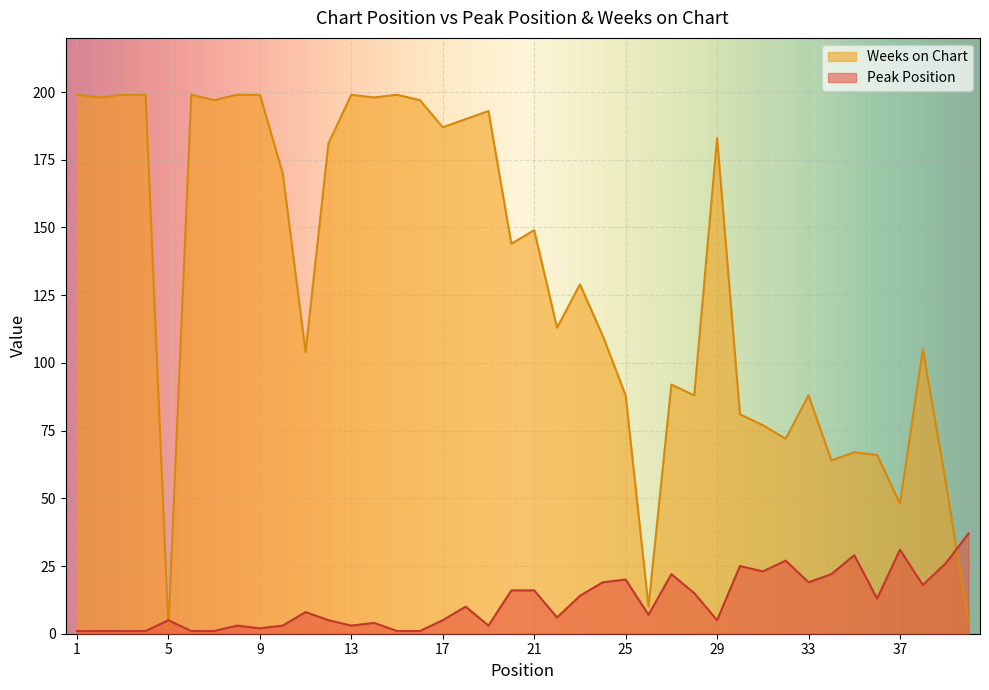

Which series has the widest spread of values?

Weeks on Chart